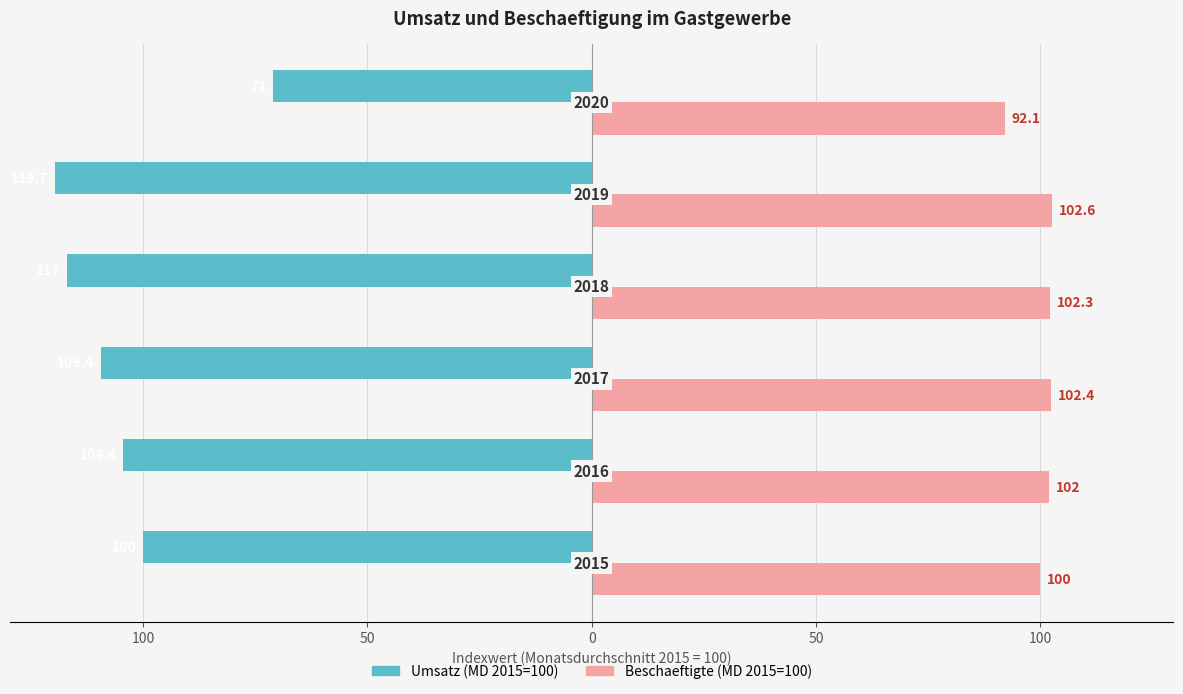

What are all the series names shown in the legend?

Umsatz (MD 2015=100), Beschaeftigte (MD 2015=100)